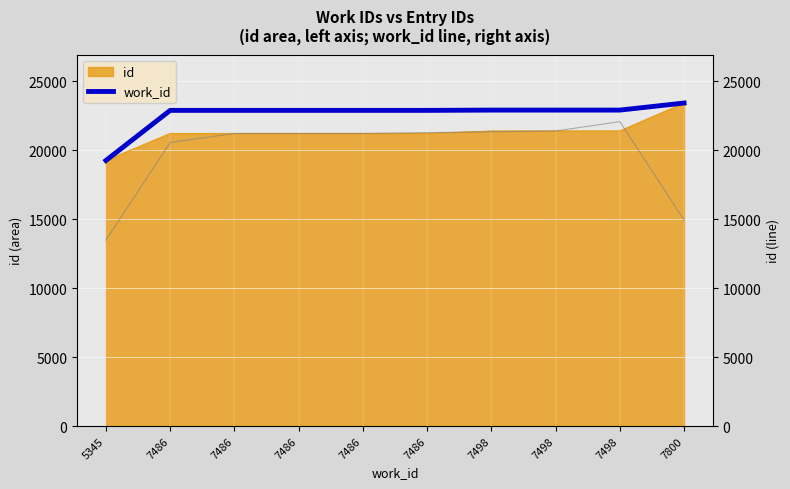

The chart shows a value of 32850.7 at 7486. True or false?

False